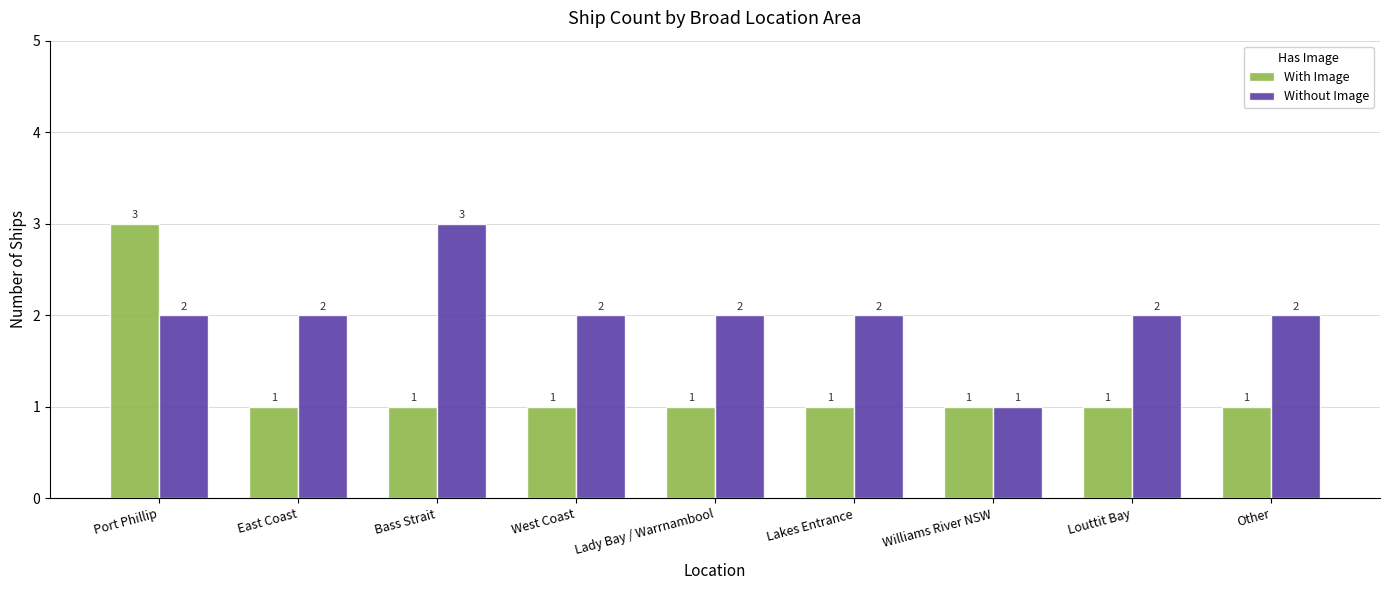

Read the With Image value at Williams River NSW.

1